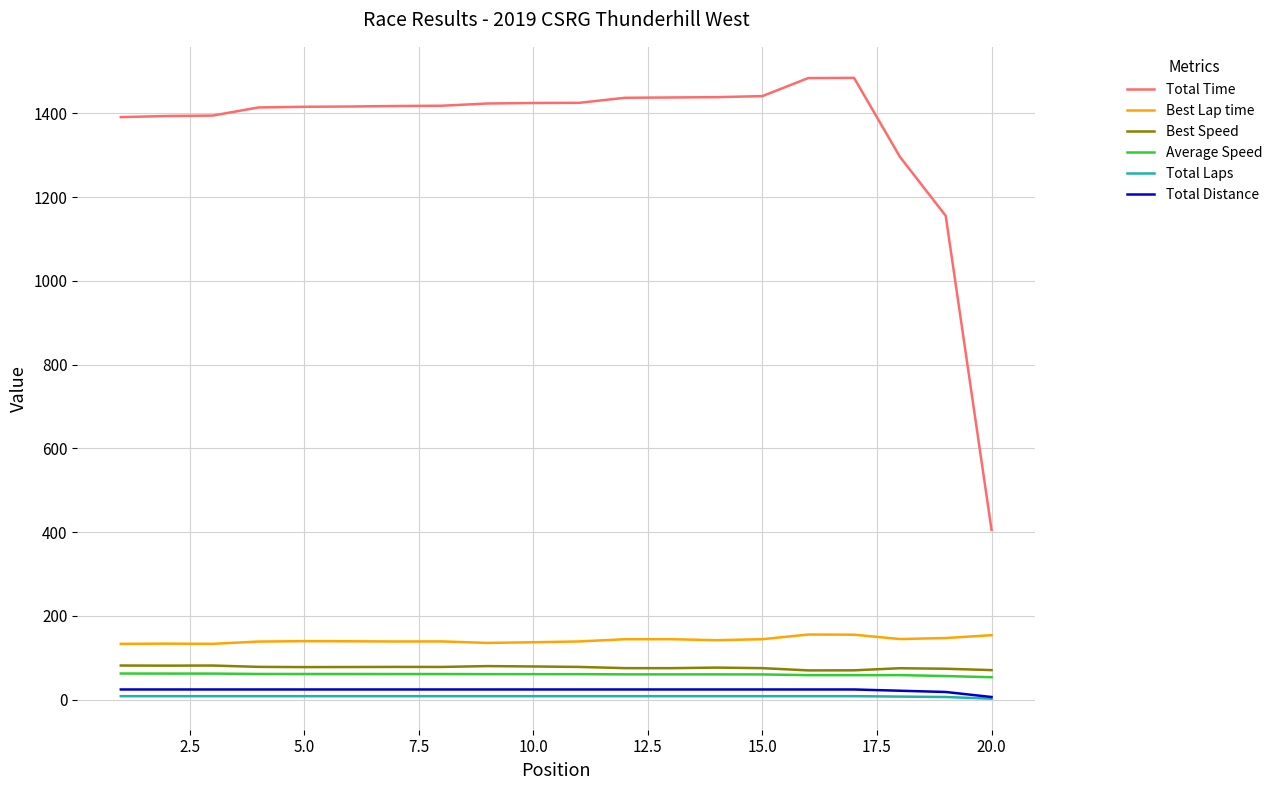

True or false: Best Lap time and Total Distance intersect in this chart.

False